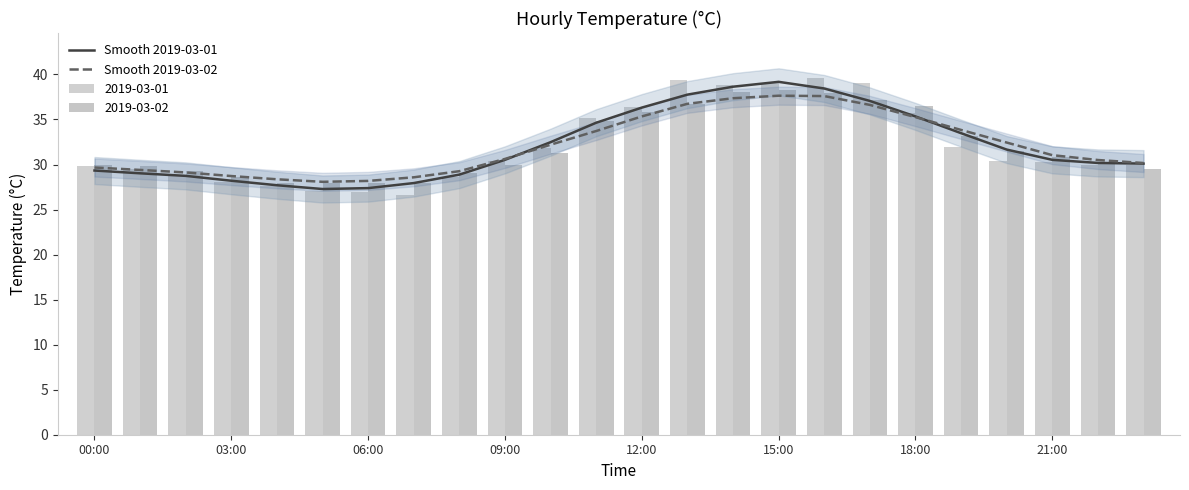

True or false: Smooth 2019-03-02 has a value of 58.9 at 12:00.

False